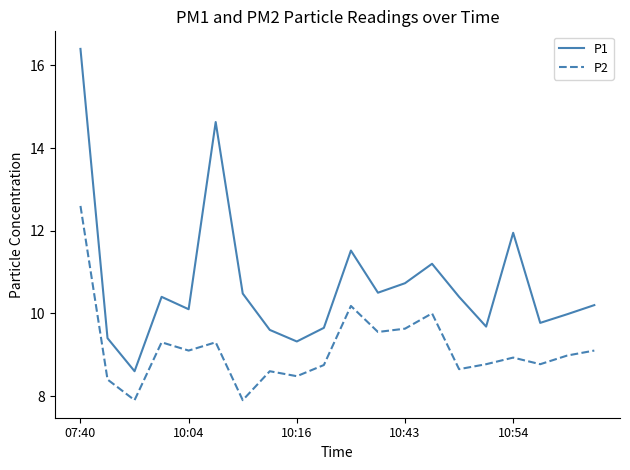

List the series in order of their peak value, highest first.

P1, P2